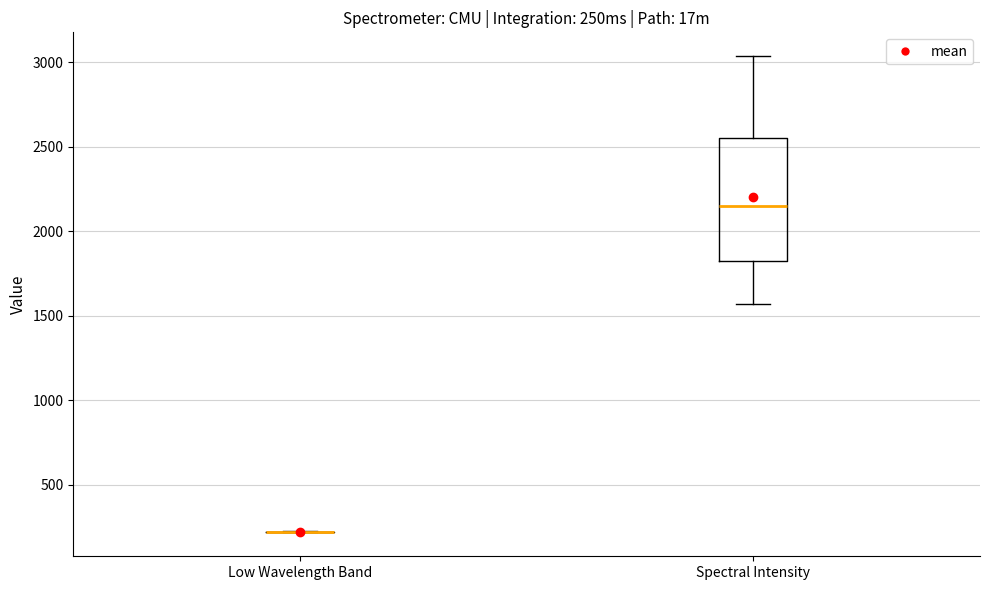

Comparing the boxes themselves (not the whiskers), which one is the tallest?

Spectral Intensity